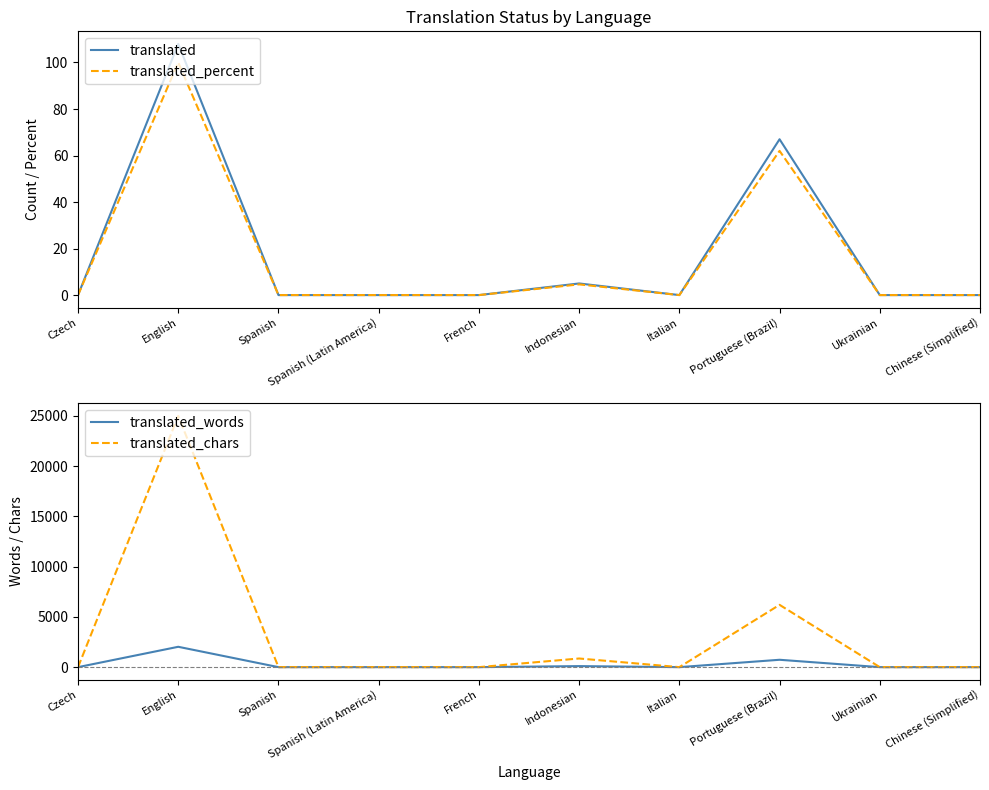

Reading right to left, list all the values displayed in this chart.

translated: Chinese (Simplified)=0.0	Ukrainian=0.0	Portuguese (Brazil)=67.0	Italian=0.0	Indonesian=5.0	French=0.0	Spanish (Latin America)=0.0	Spanish=0.0	English=108.0	Czech=0.0
translated_percent: Chinese (Simplified)=0.0	Ukrainian=0.0	Portuguese (Brazil)=62.0	Italian=0.0	Indonesian=4.6	French=0.0	Spanish (Latin America)=0.0	Spanish=0.0	English=100.0	Czech=0.0
translated_words: Chinese (Simplified)=0.0	Ukrainian=0.0	Portuguese (Brazil)=733.0	Italian=0.0	Indonesian=103.0	French=0.0	Spanish (Latin America)=0.0	Spanish=0.0	English=2025.0	Czech=0.0
translated_chars: Chinese (Simplified)=0.0	Ukrainian=0.0	Portuguese (Brazil)=6200.0	Italian=0.0	Indonesian=860.0	French=0.0	Spanish (Latin America)=0.0	Spanish=0.0	English=24996.0	Czech=0.0